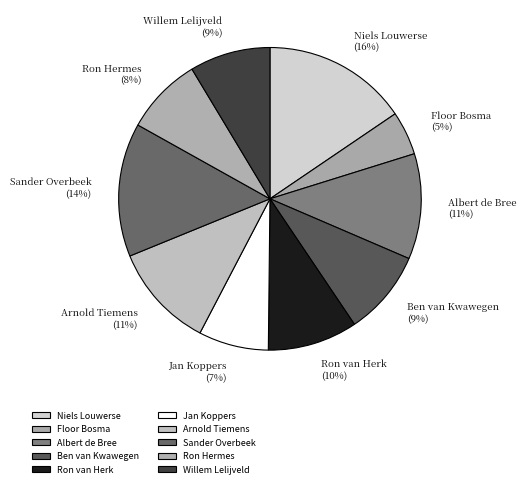

Is there a majority slice in this chart?

No